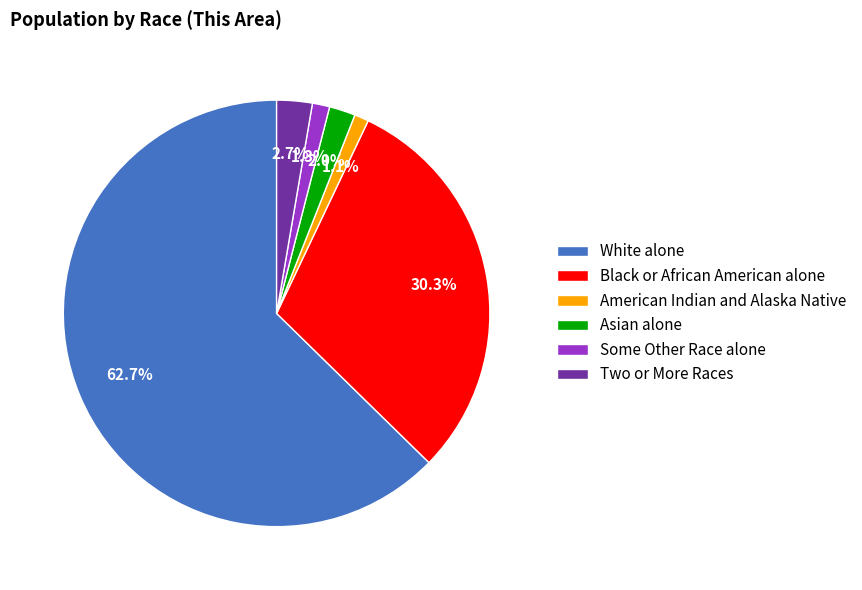

What is the largest slice in the pie chart?

White alone